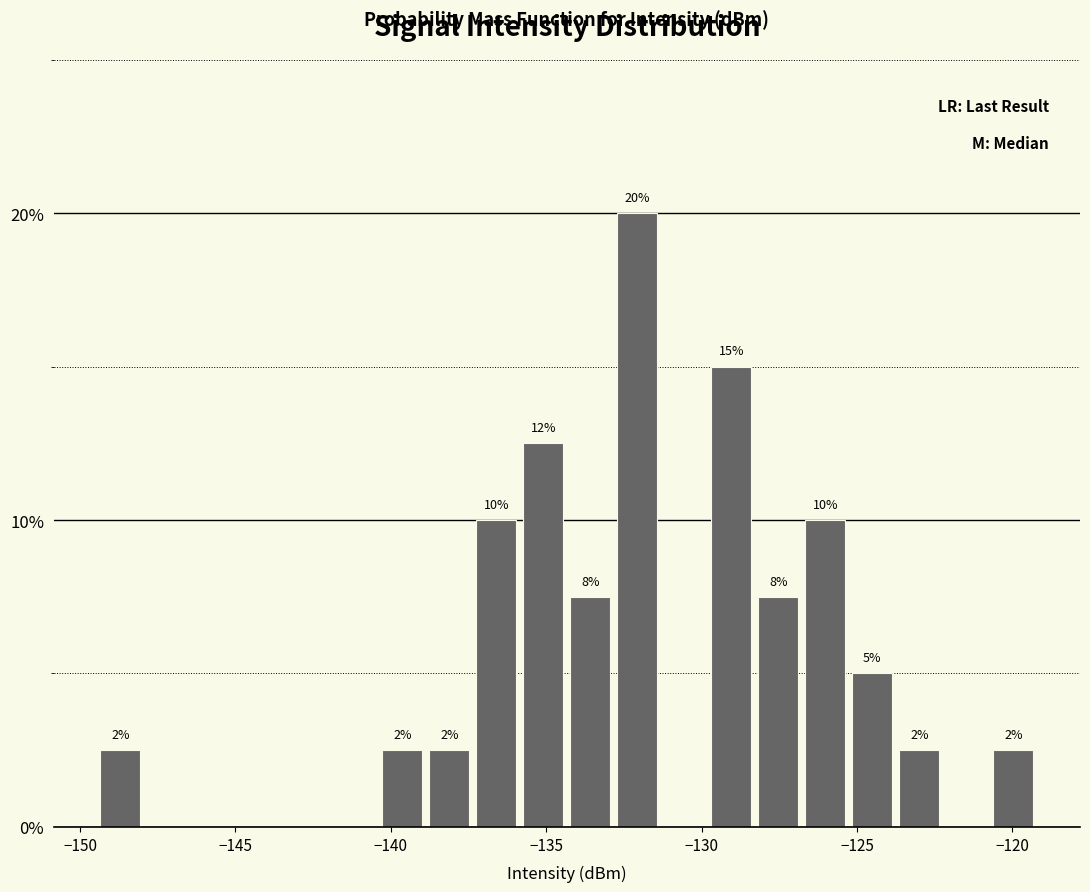

Read against the x-axis, roughly where is the centre of the tallest bar?

-132.0